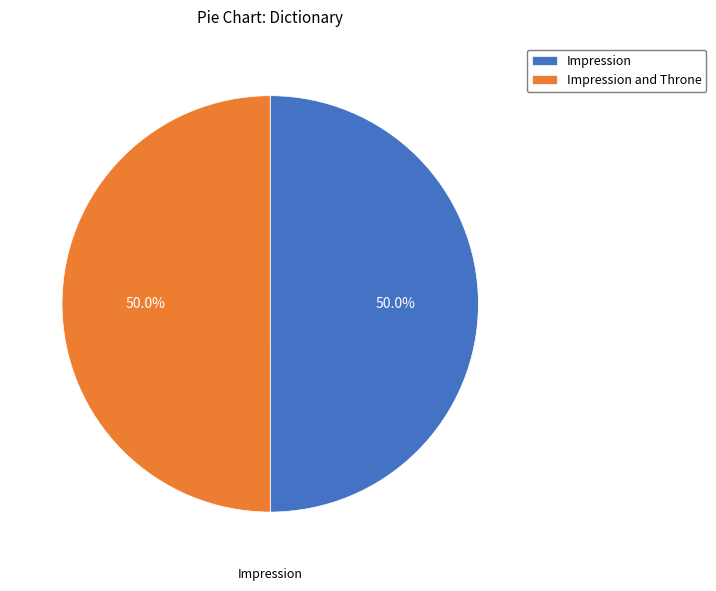

Count the number of slices in the pie.

2